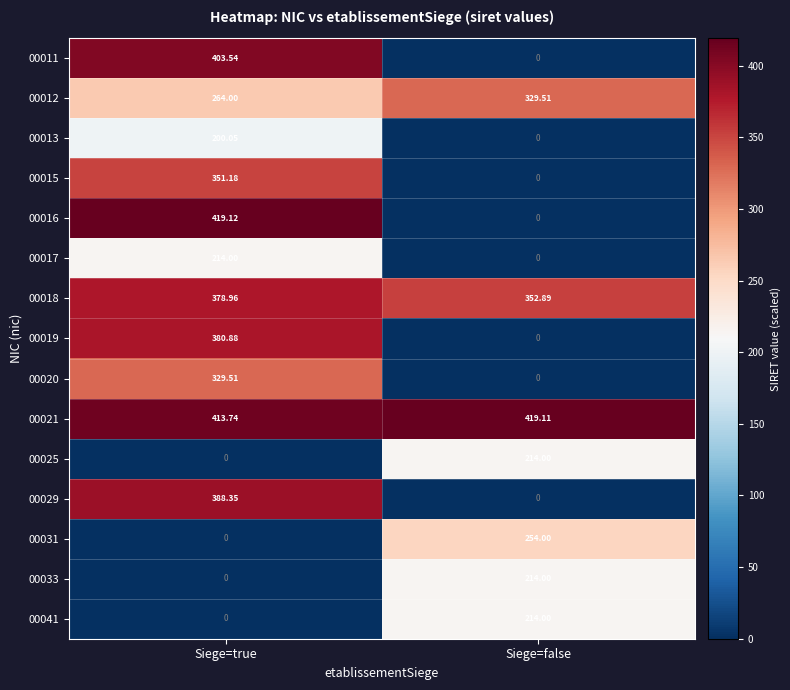

Which series changed the most between Siege=true and Siege=false?

00016